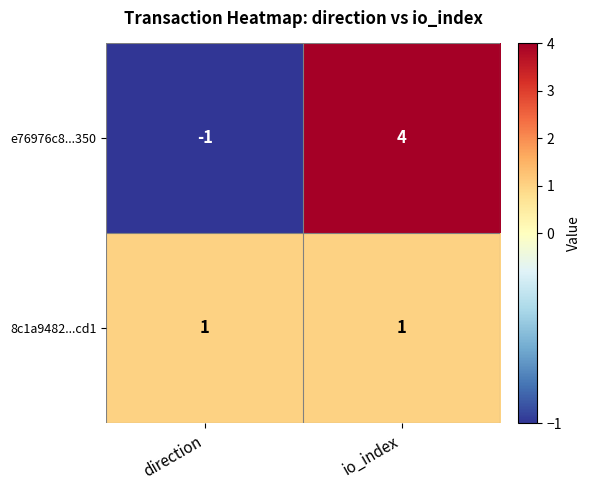

Reading left to right, transcribe all the data shown in this chart.

e76976c8...350: direction=-1	io_index=4
8c1a9482...cd1: direction=1	io_index=1